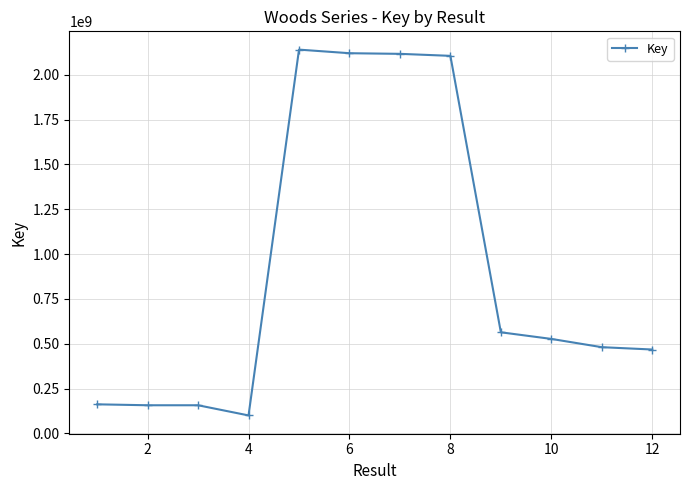

What is the difference between the maximum and minimum values?

2039740421